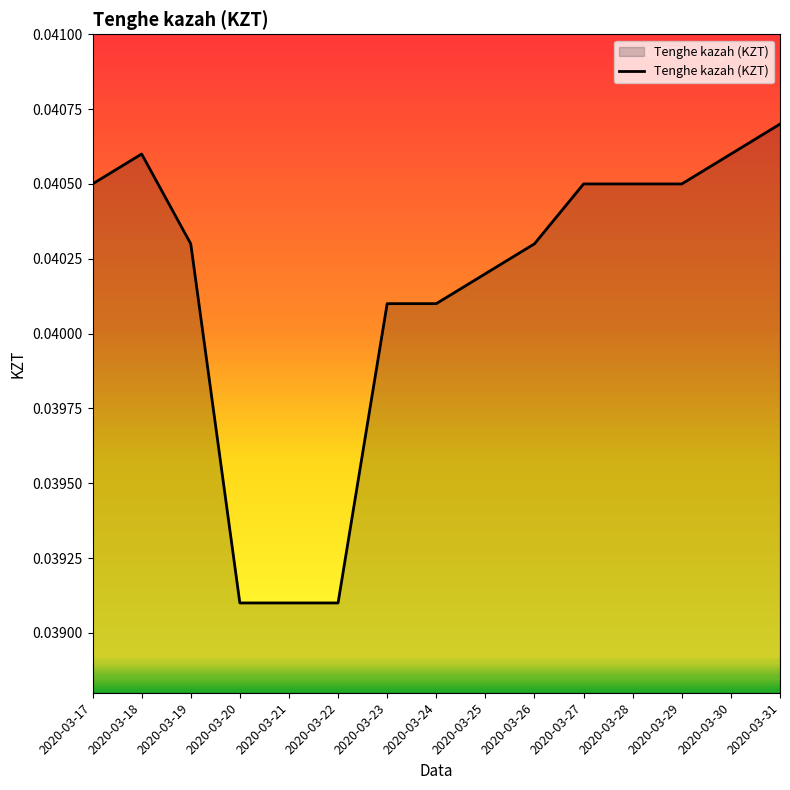

Which category has the highest value across all series?

2020-03-31